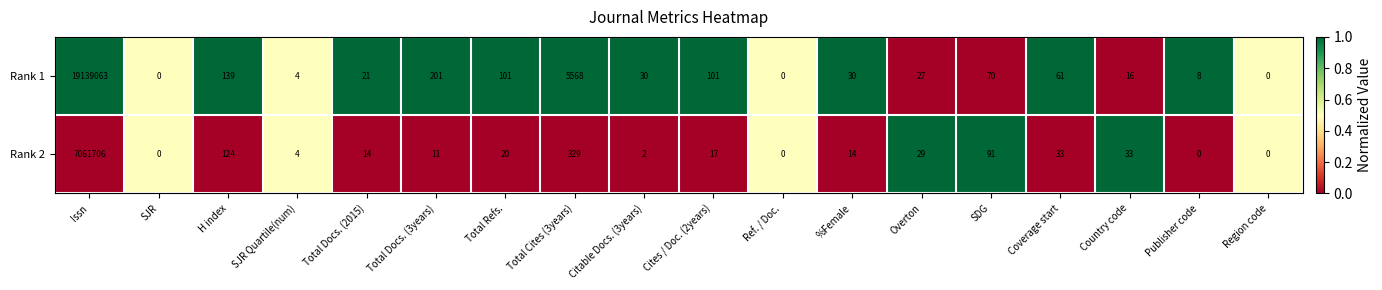

At which label is Rank 2 closest to 3530853?

Total Cites (3years)